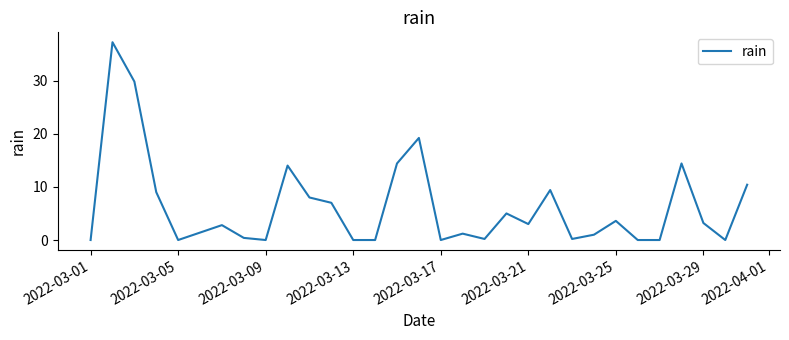

What is the difference between the maximum and minimum values?

37.2